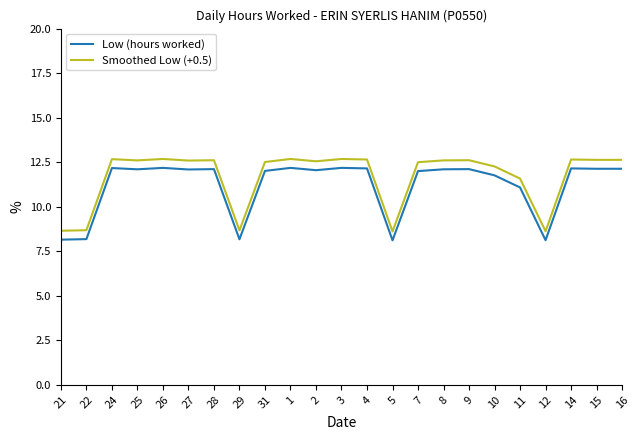

What is the average value of the Low (hours worked) series?

11.2